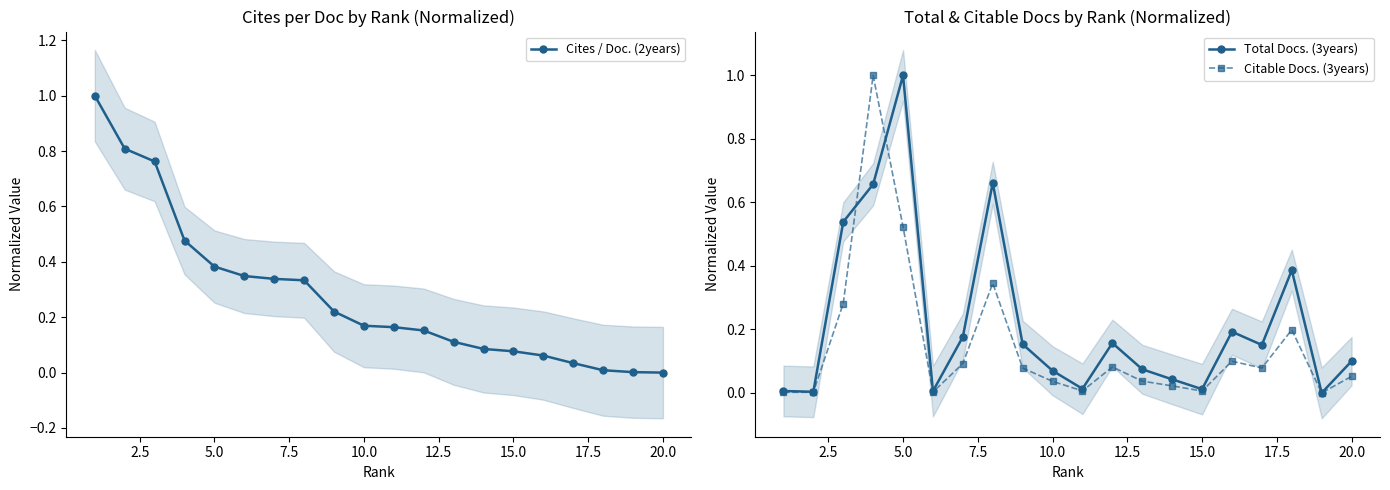

How many lines are shown in the chart?

3